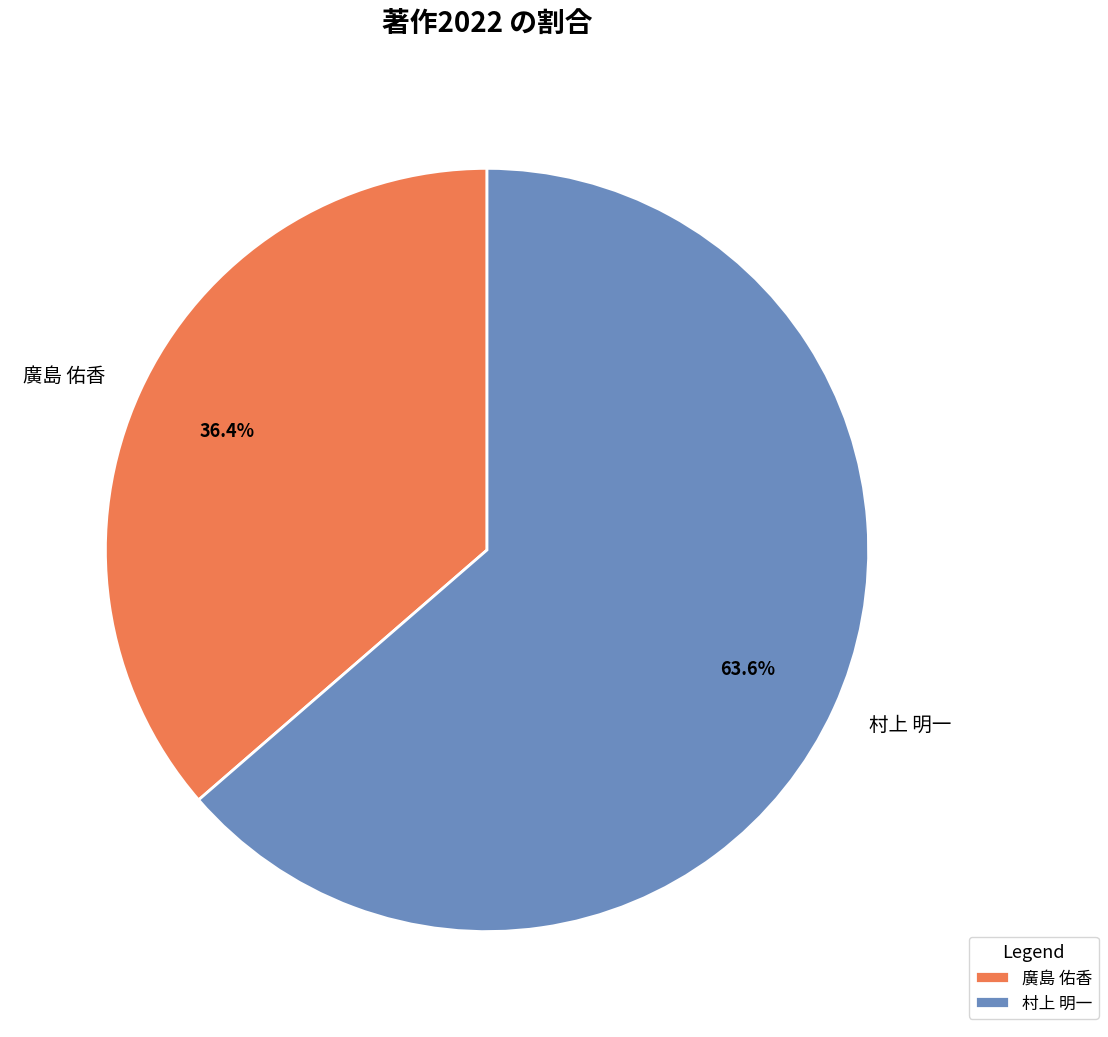

Rank the categories by value from lowest to highest.

廣島 佑香, 村上 明一